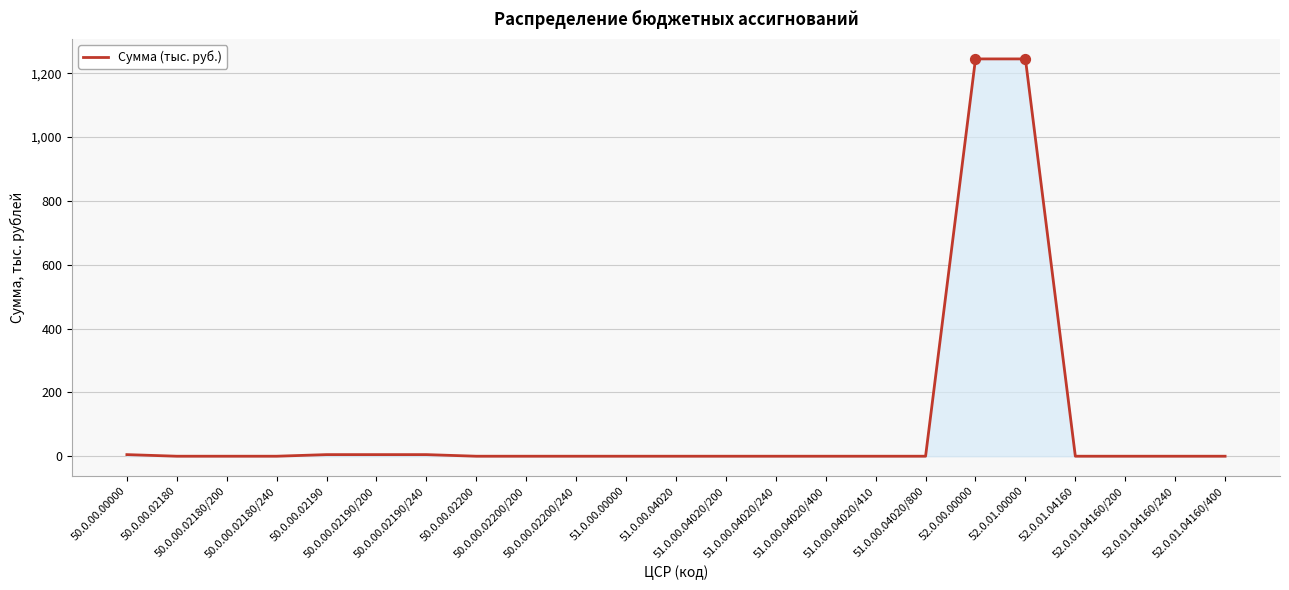

What is the difference between the maximum and minimum values?

1244.9